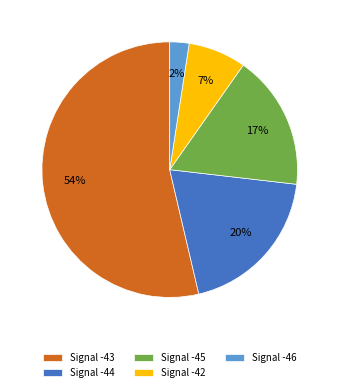

Which slice is the largest?

Signal -43